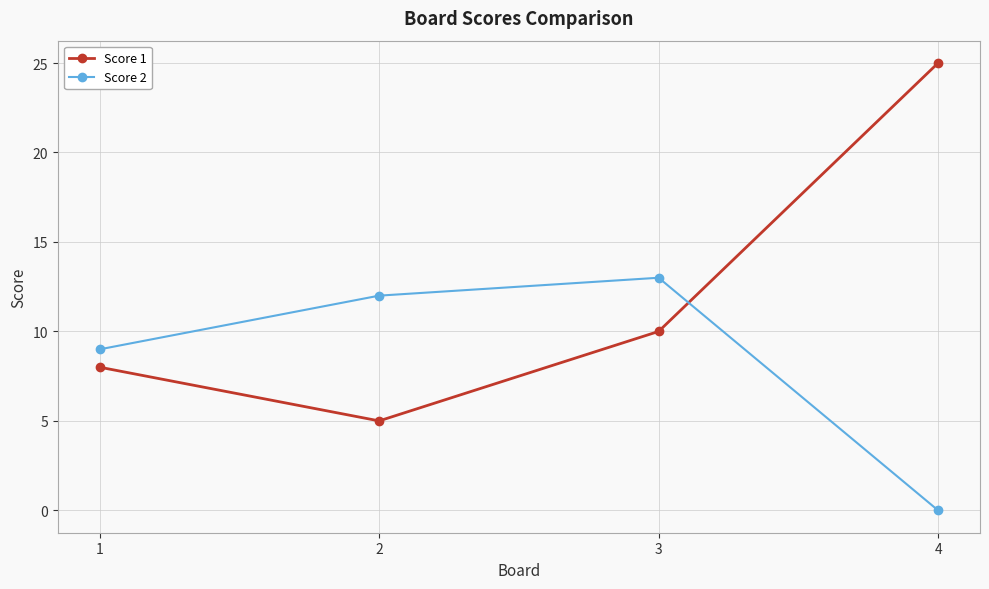

How many interior local valleys does the Score 1 series have?

1